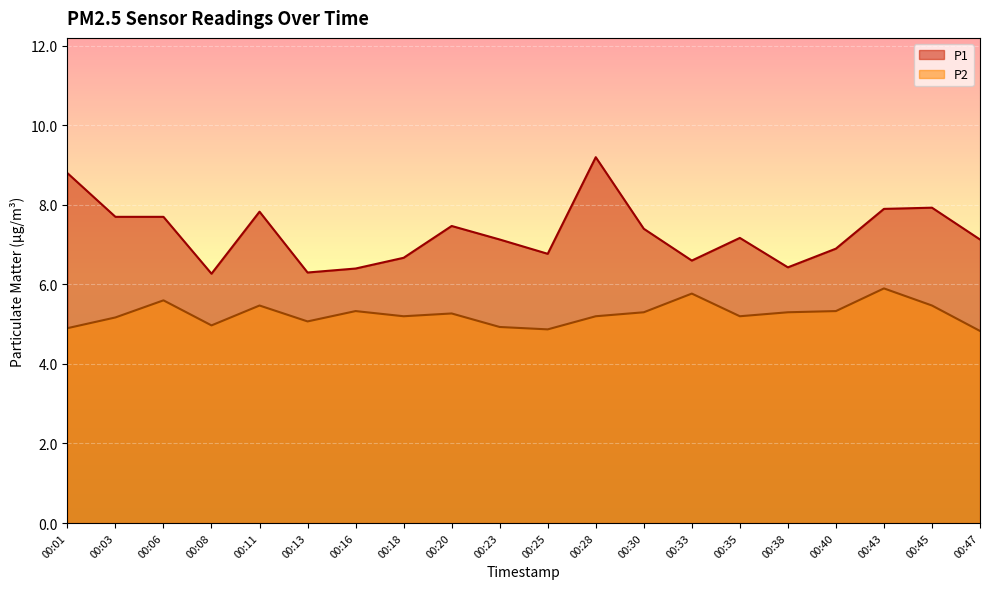

What is the spread (max minus min) of values at 00:25?

1.9